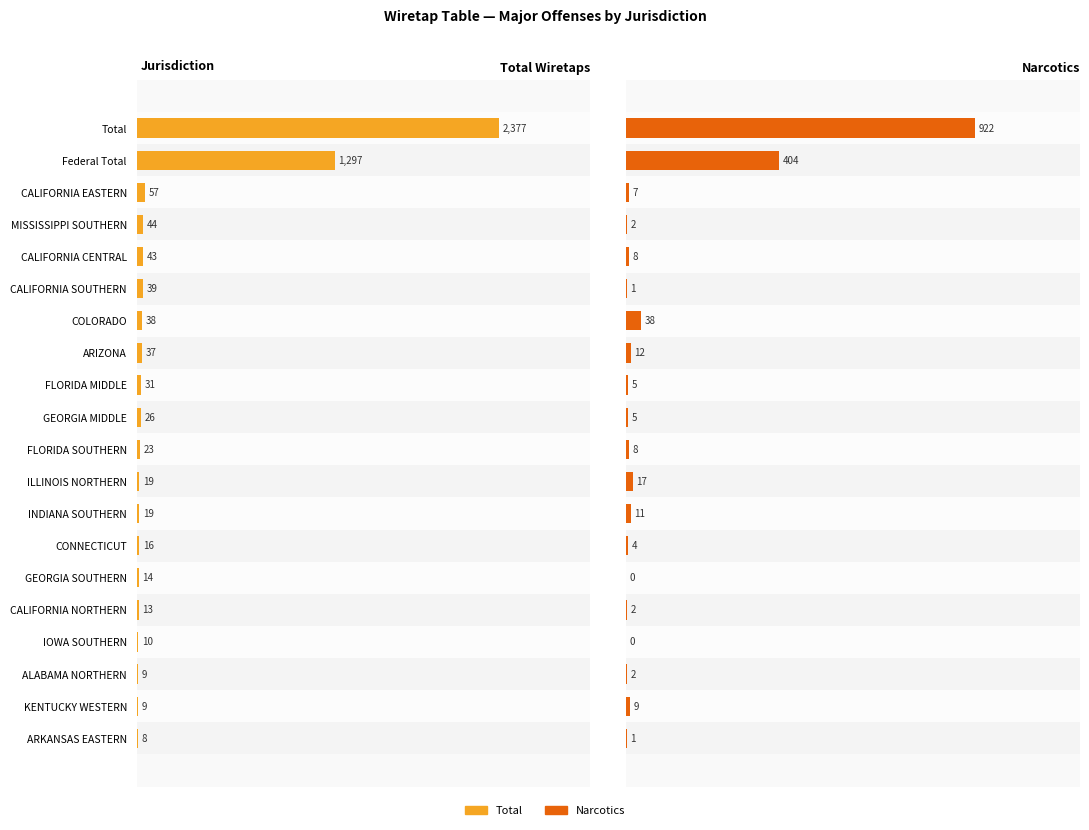

How many bars are there in total?

40